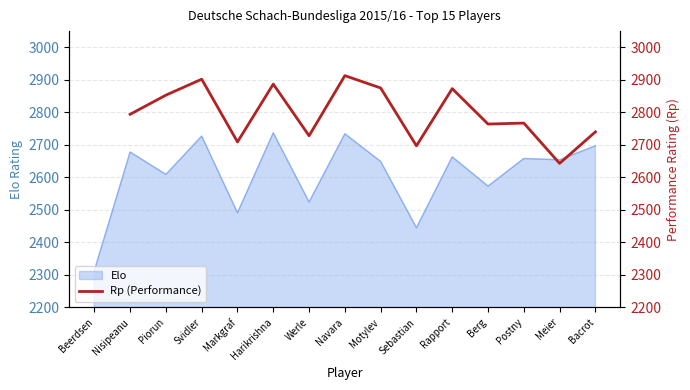

What is the difference between the maximum and minimum values?

270